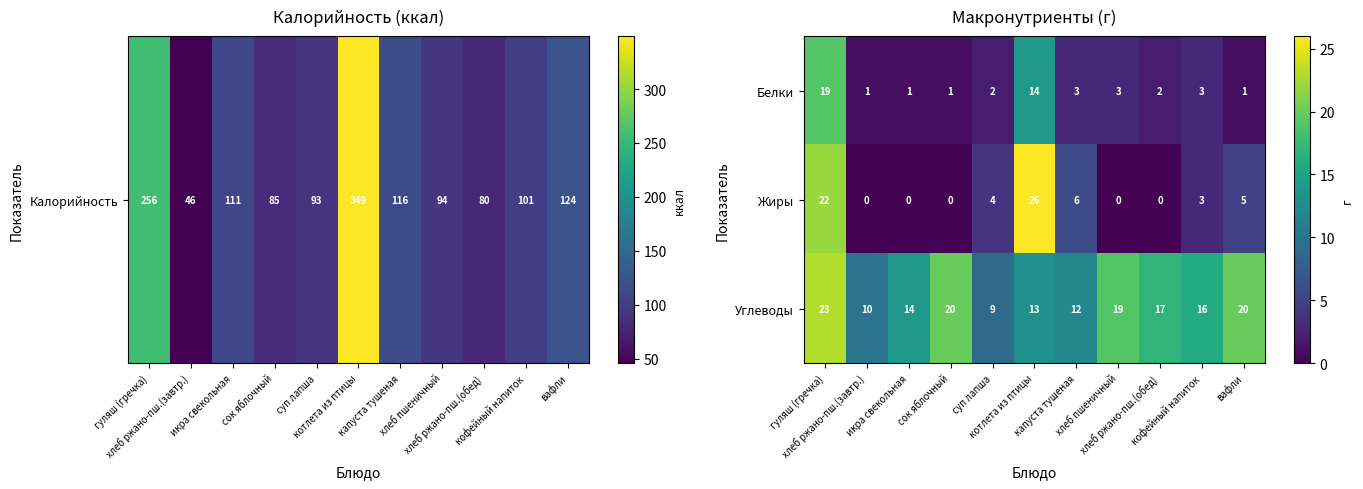

Between сок яблочный and хлеб пшеничный, which series saw the biggest shift?

Белки